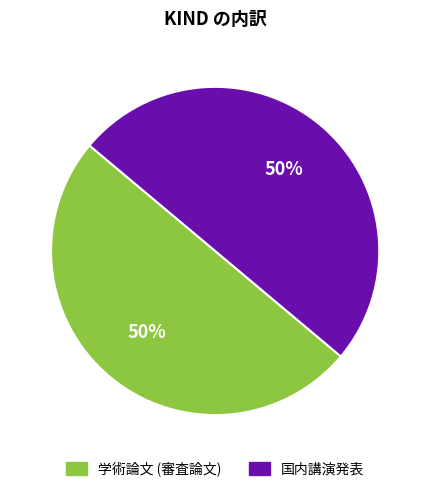

True or false: 国内講演発表 accounts for 35% of the total.

False